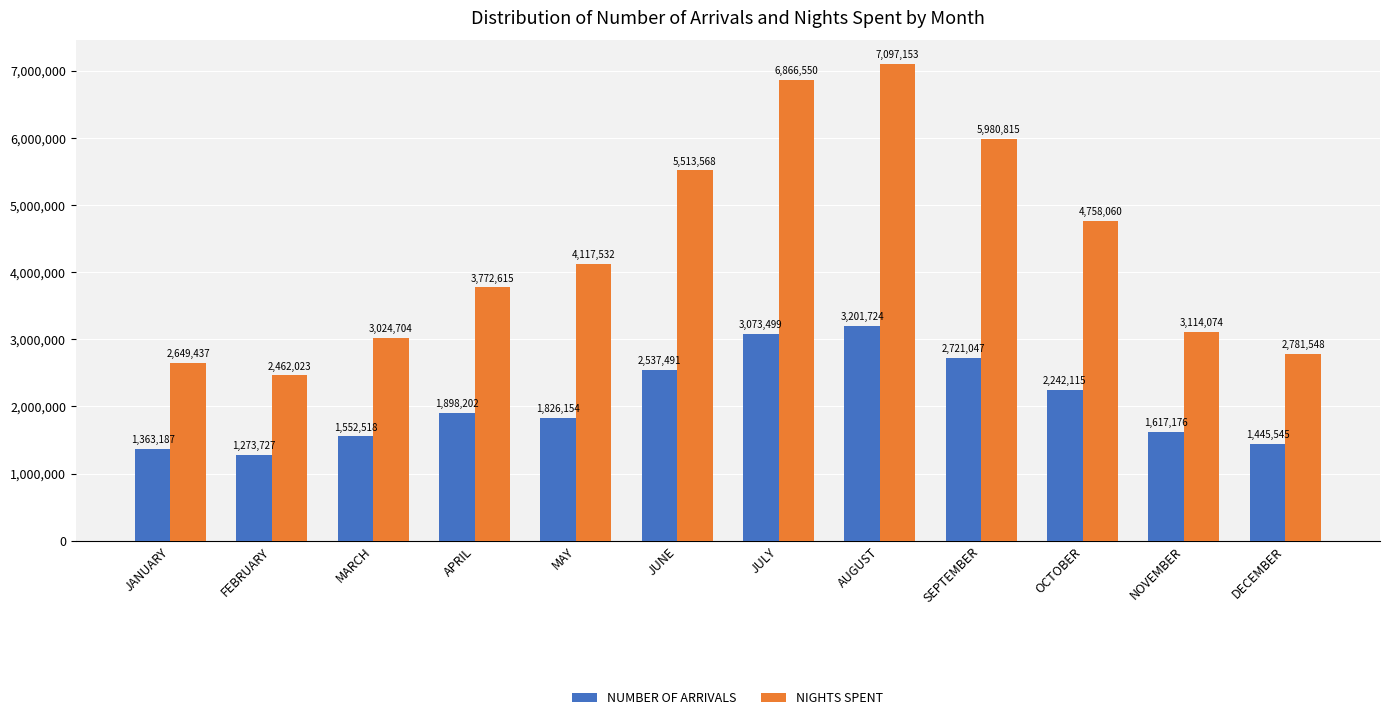

At which category is the sum across all series the highest?

AUGUST